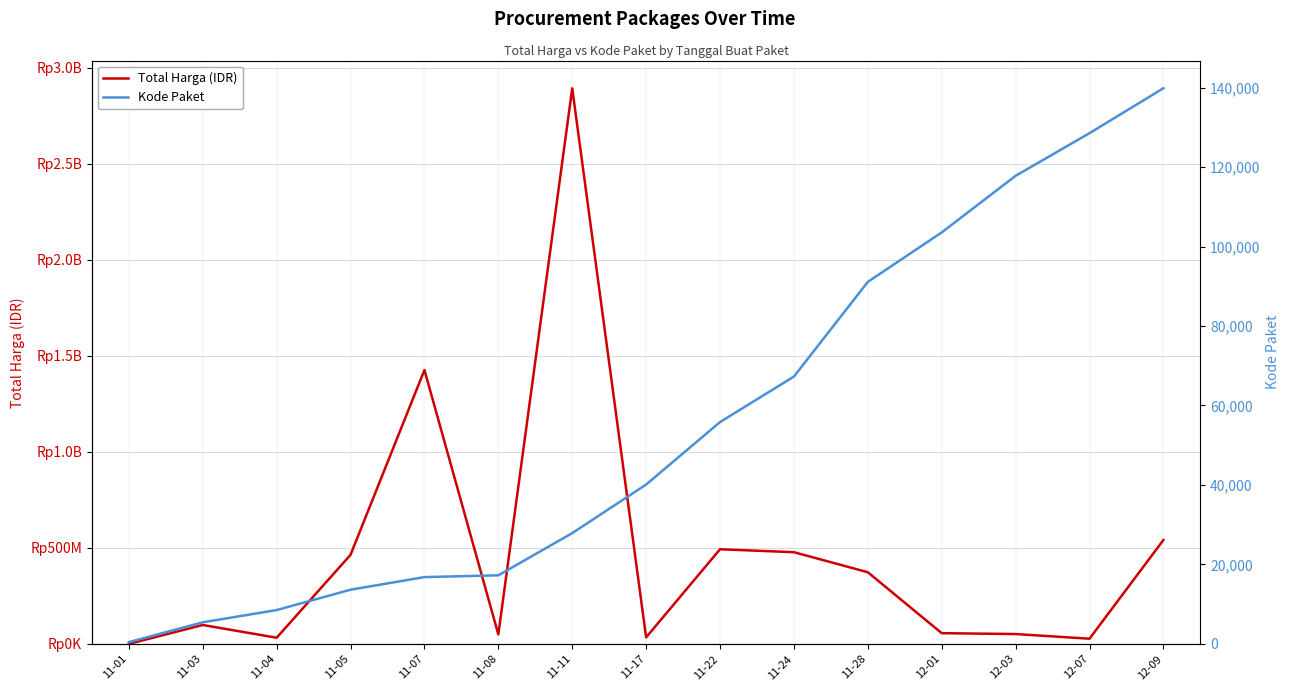

Which category has the highest value across all series?

11-11